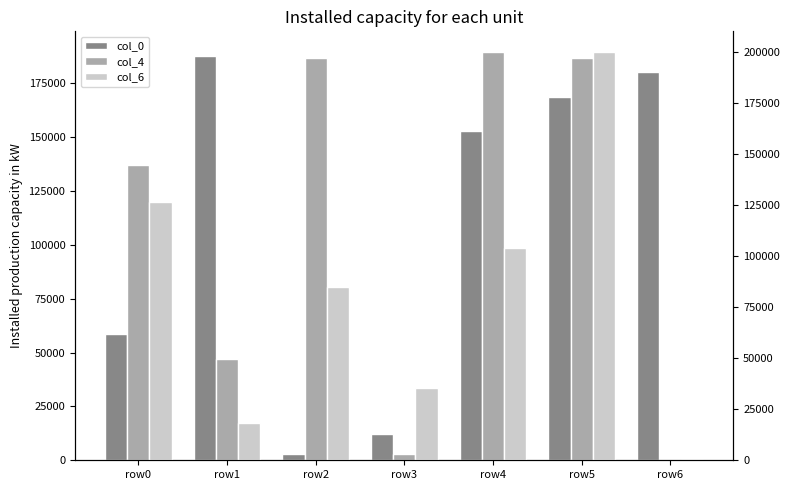

Is it true that col_0 equals 152730 at row4?

True